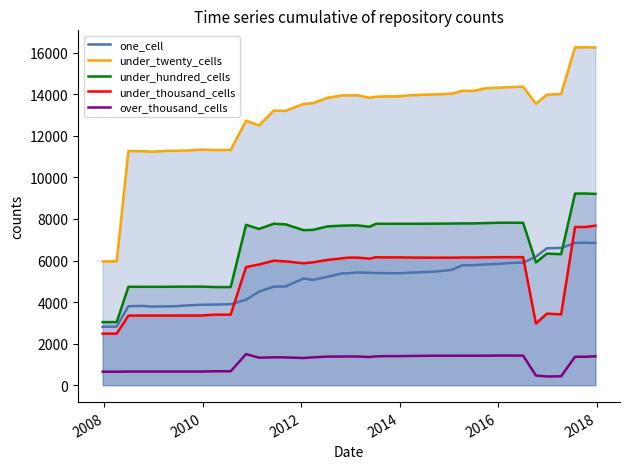

True or false: under_thousand_cells and over_thousand_cells intersect in this chart.

False